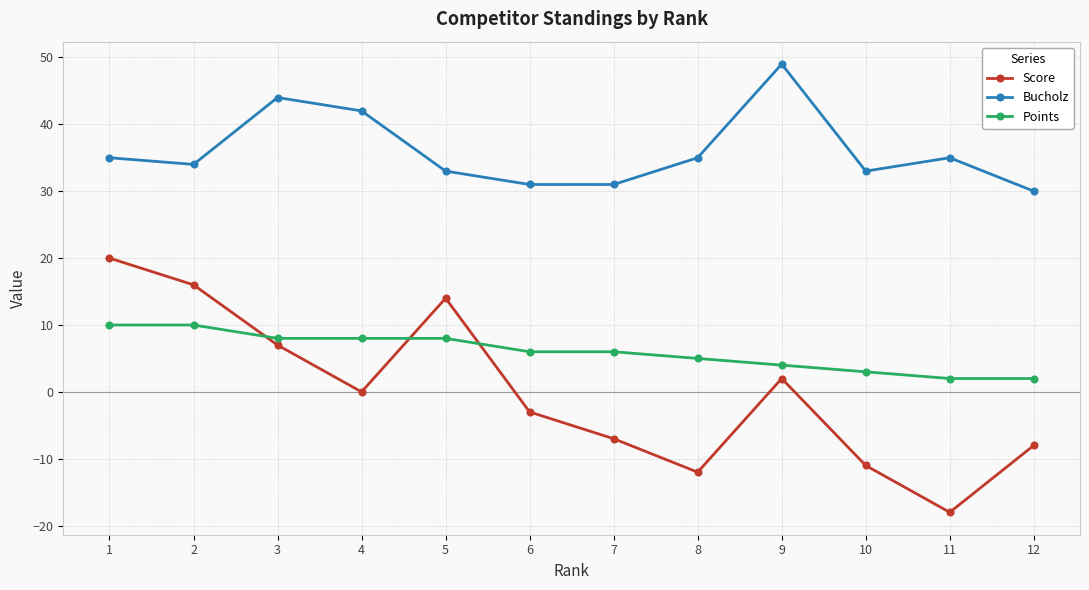

Is it true that Score equals 25 at 2?

False